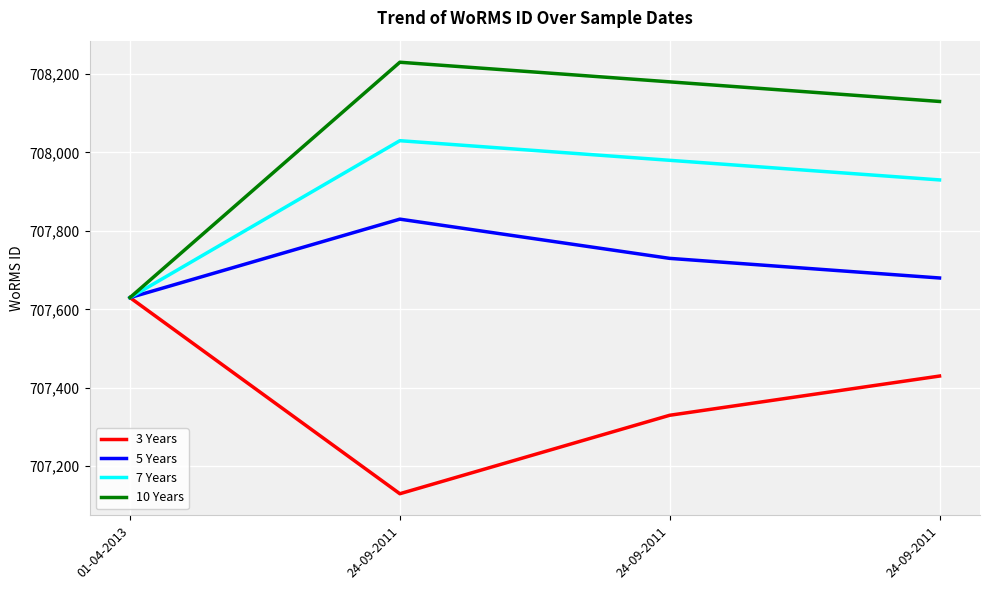

Which has a higher value, 24-09-2011 or 24-09-2011?

24-09-2011